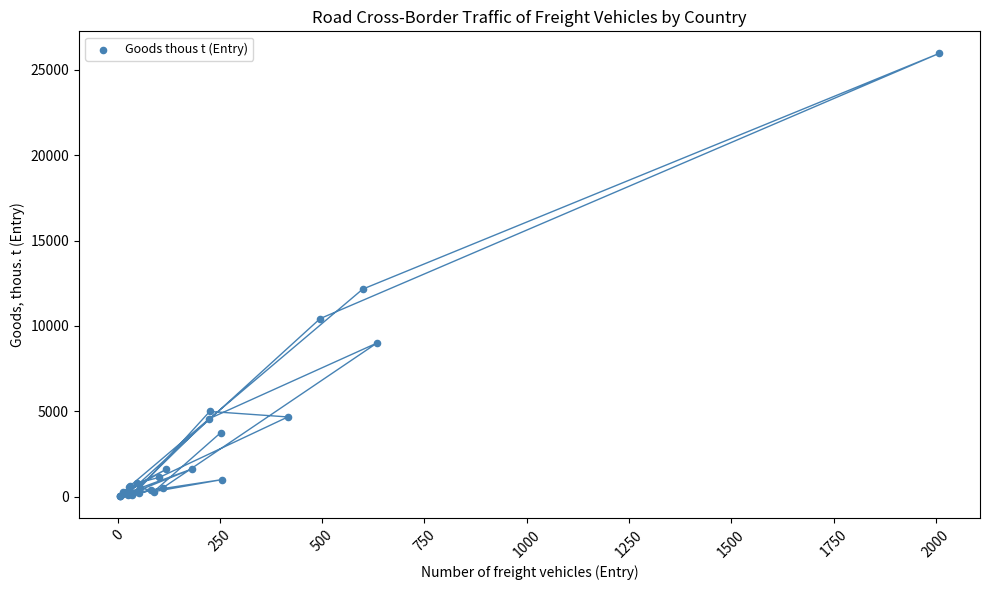

What Y value in the scatter plot is closest to 12998?

12156